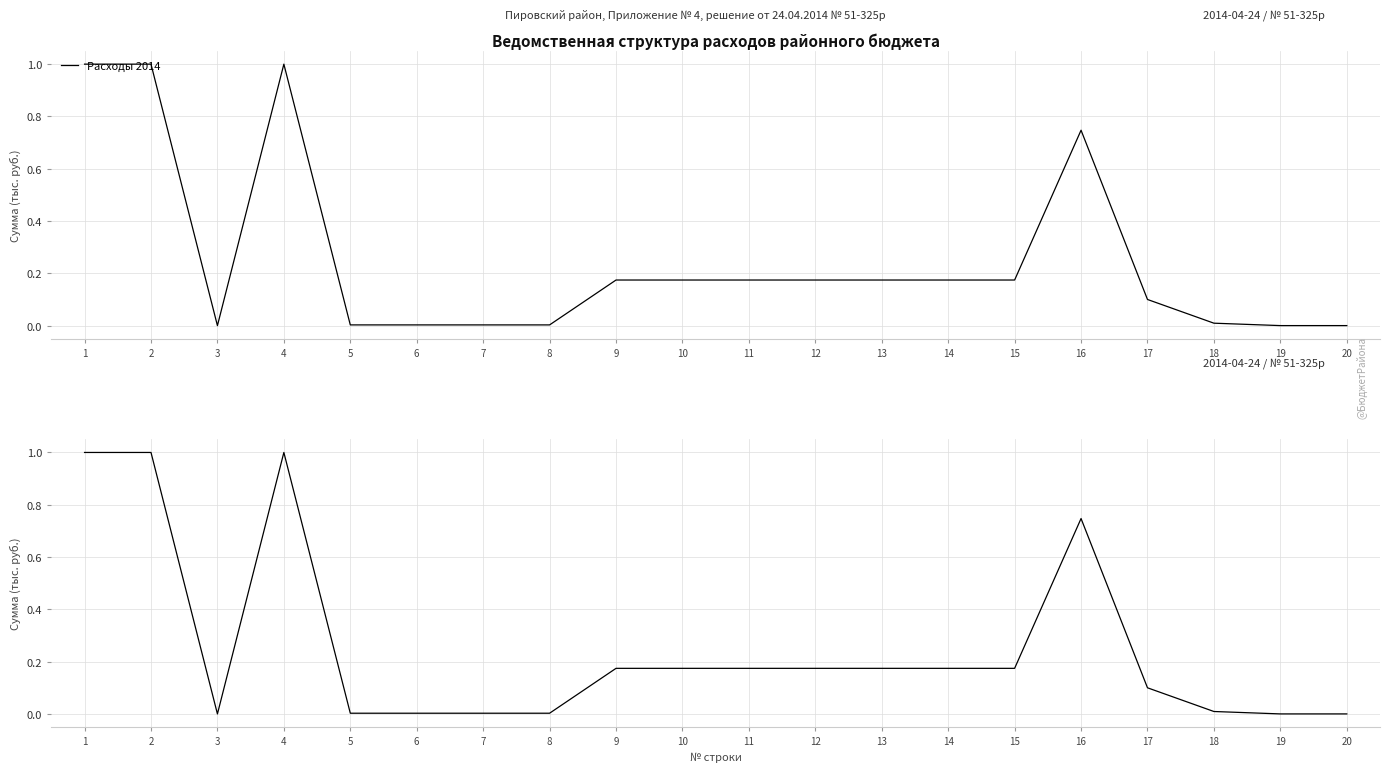

How many categories are shown in the chart?

20